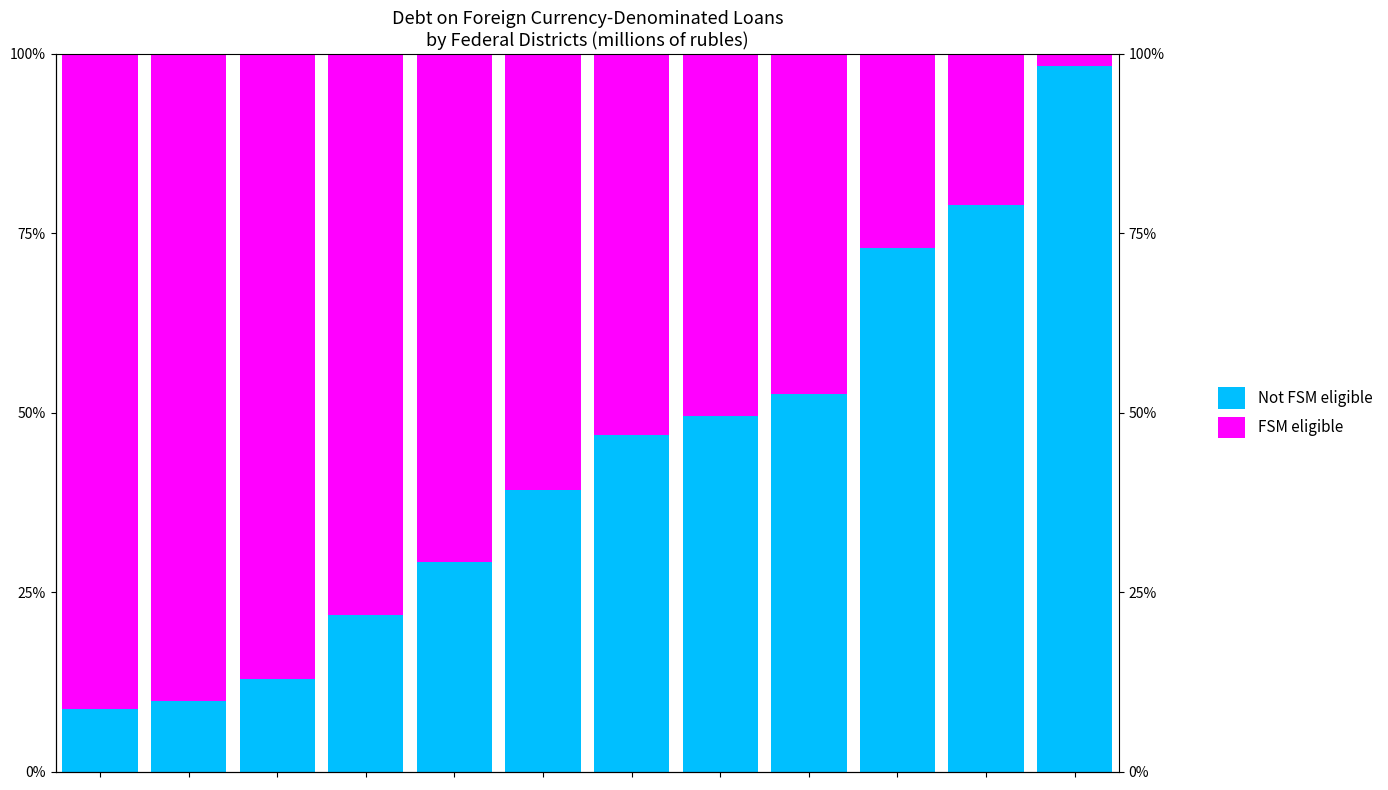

How many data points in Not FSM eligible are above 46?

6